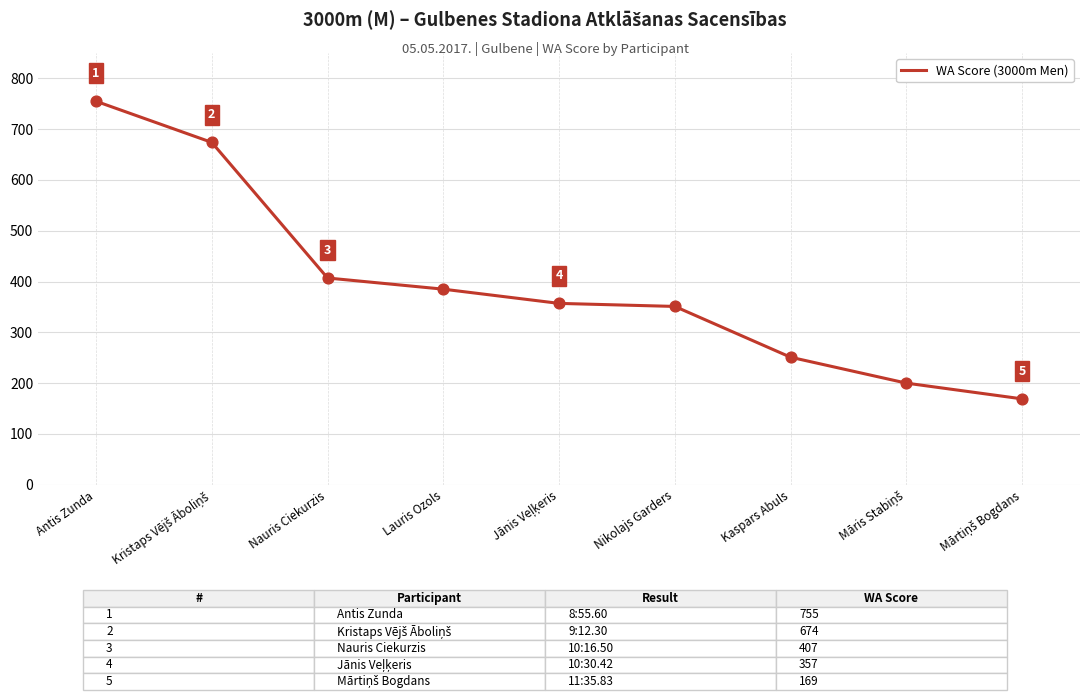

Between Antis Zunda and Nauris Ciekurzis, which is larger?

Antis Zunda